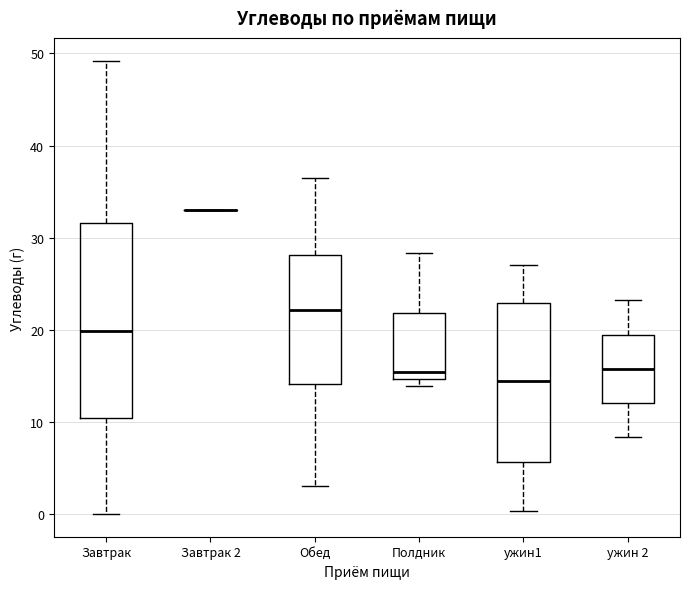

Reading left to right, transcribe this box plot: for each box, give where its median line is, the range the box spans, and where its two whiskers end, as read against the y-axis. The values are not printed on the chart, so give them approximately, as read against the axis.

Завтрак: median 20, box 10 to 32, whiskers 0 to 49
Завтрак 2: box collapsed to a line at 33, whiskers 33 to 33
Обед: median 22, box 14 to 28, whiskers 3 to 36
Полдник: median 15 (just above the box's lower edge), box 15 to 22, whiskers 14 to 28
ужин1: median 14, box 6 to 23, whiskers 0 to 27
ужин 2: median 16, box 12 to 19, whiskers 8 to 23